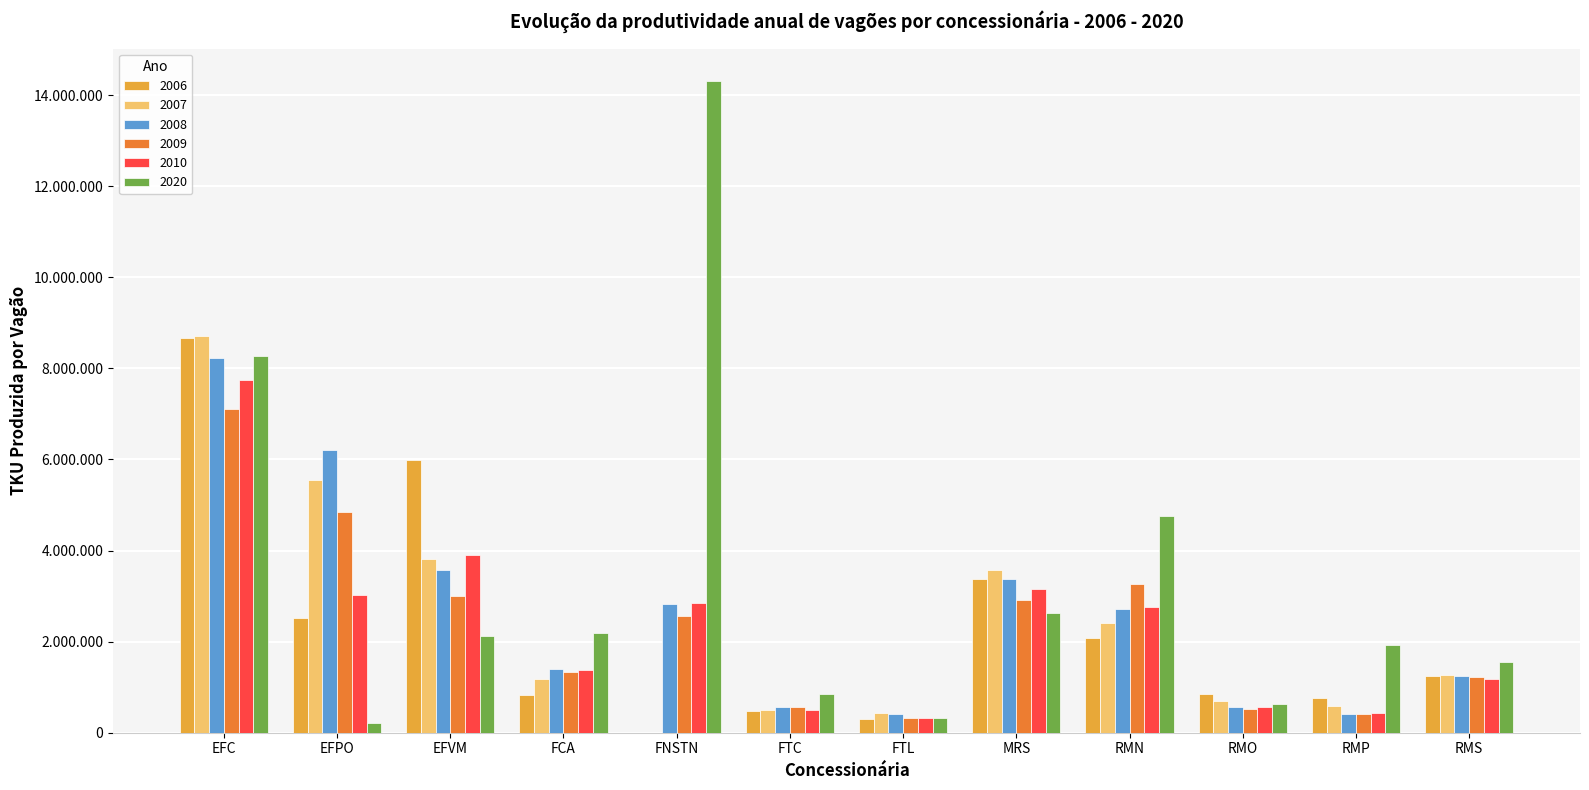

What are all the series names shown in the legend?

2006, 2007, 2008, 2009, 2010, 2020